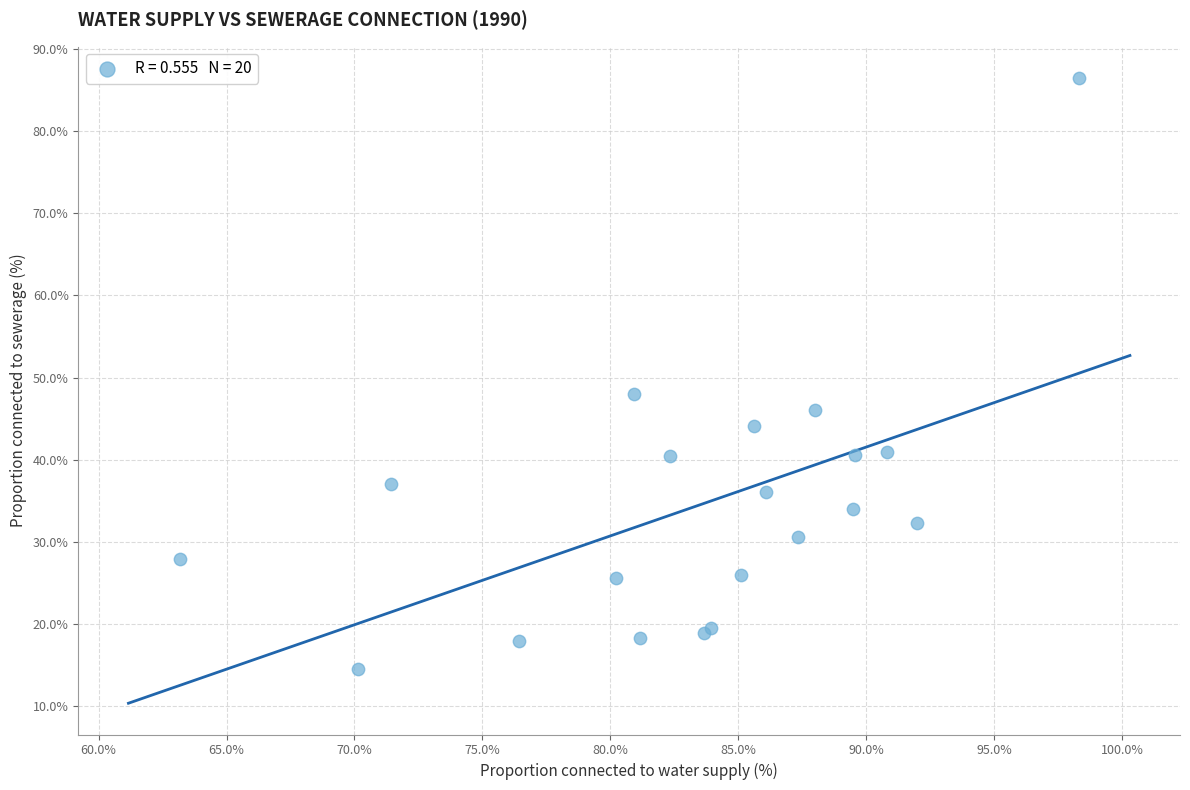

What Y value in the scatter plot is closest to 50?

48.0